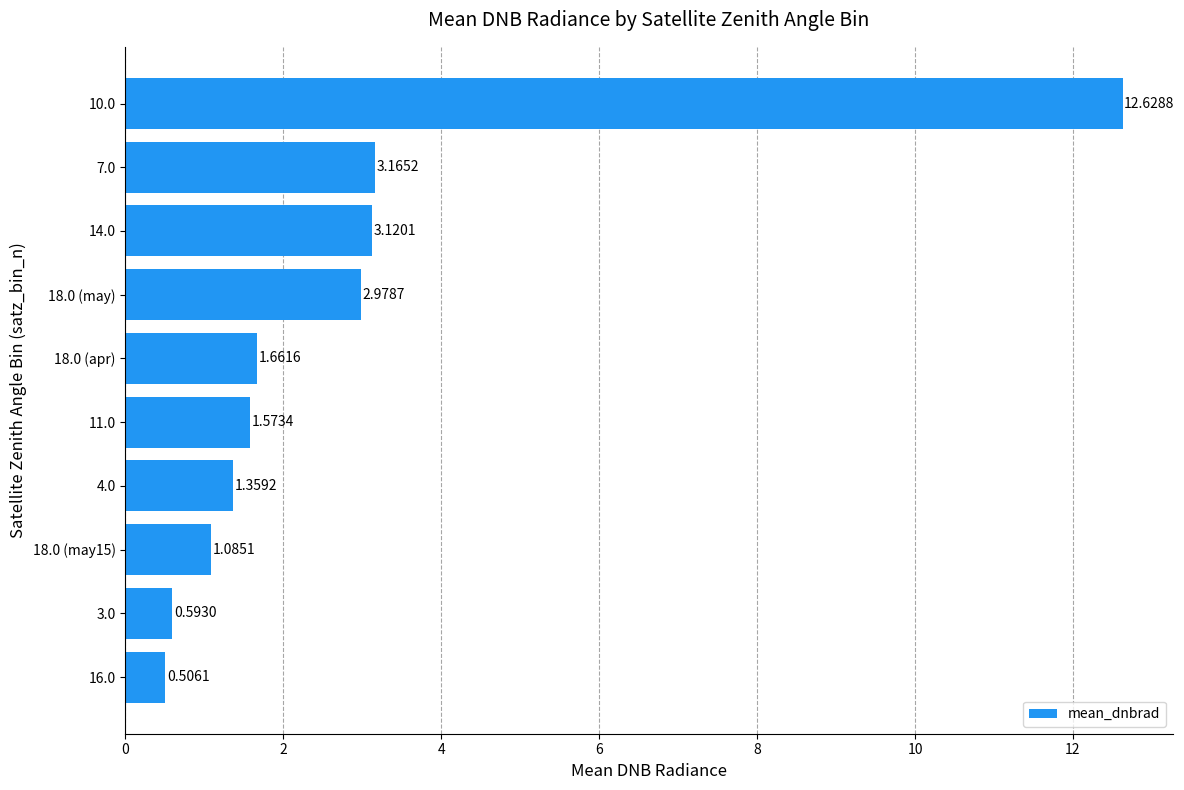

Between 16.0 and 18.0 (apr), which is larger?

18.0 (apr)